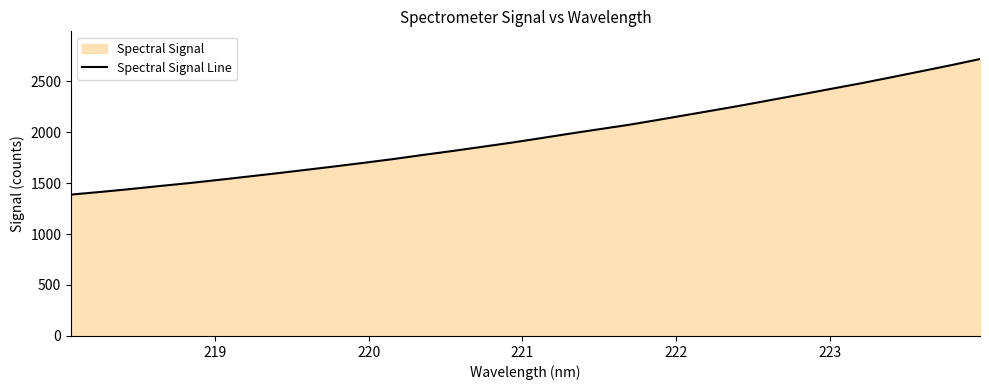

Does the chart have visible grid lines?

No